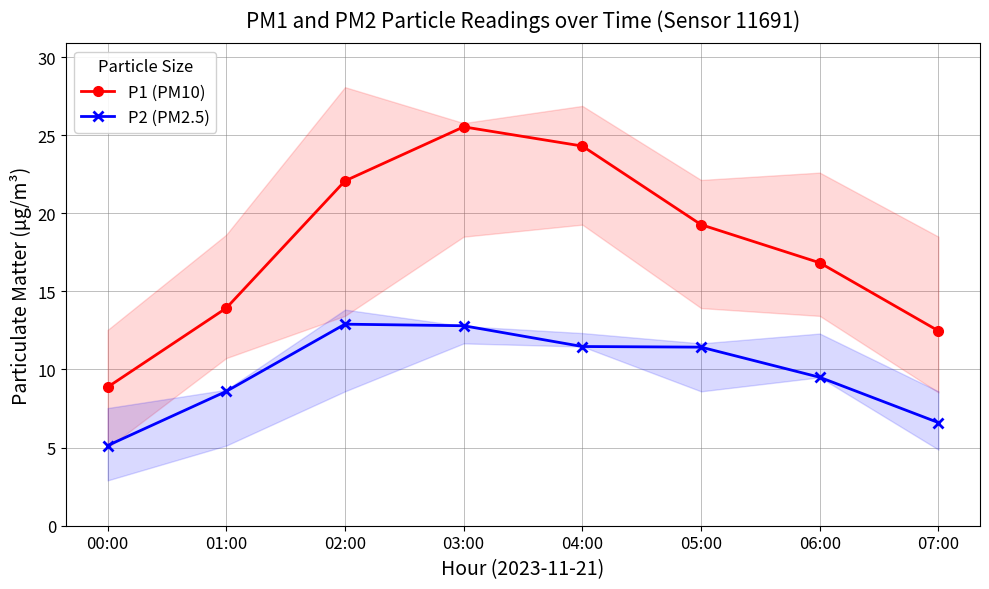

At which category does the chart reach its peak across all series?

03:00